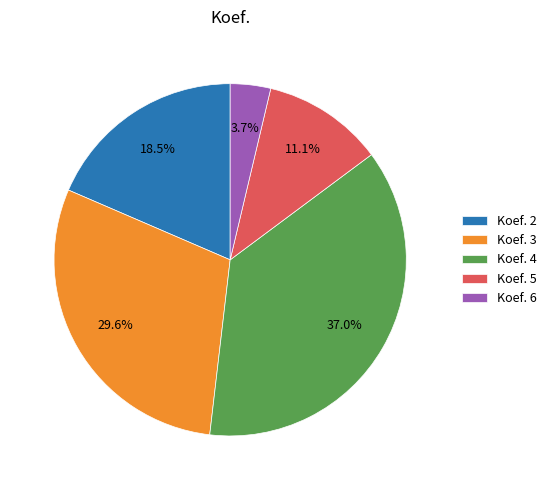

What is the smallest slice in the pie chart?

Koef. 6